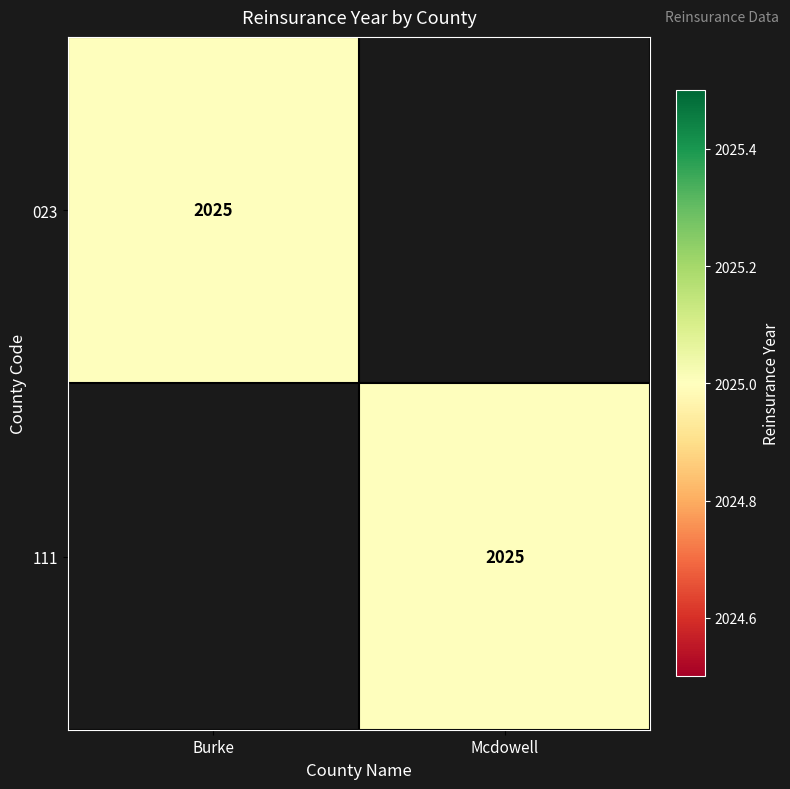

The value of 111 at Mcdowell is 2025. True or false?

True